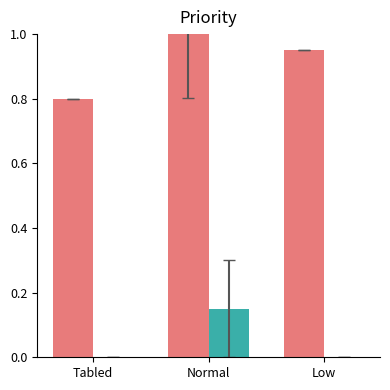

Count the number of categories in the chart.

3